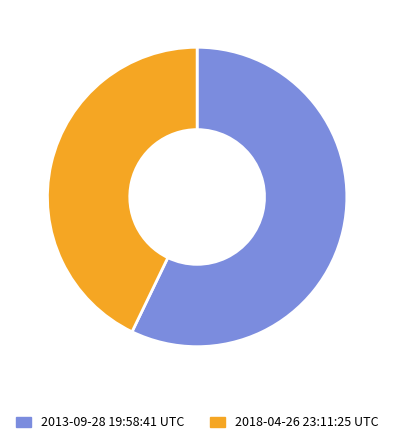

Rank the categories by value from lowest to highest.

2018-04-26 23:11:25 UTC, 2013-09-28 19:58:41 UTC